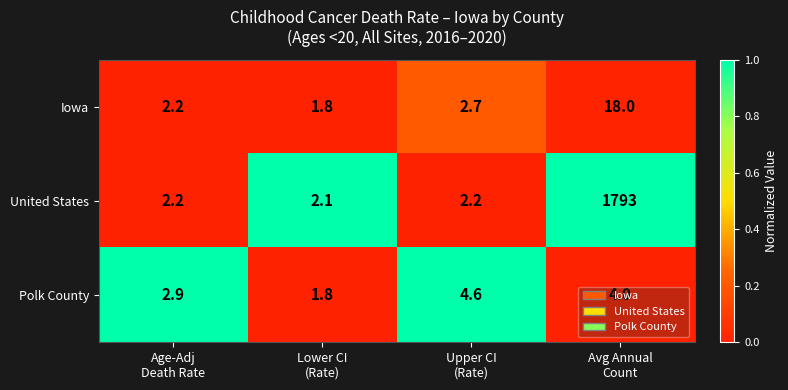

Which series has the largest total across all categories?

United States